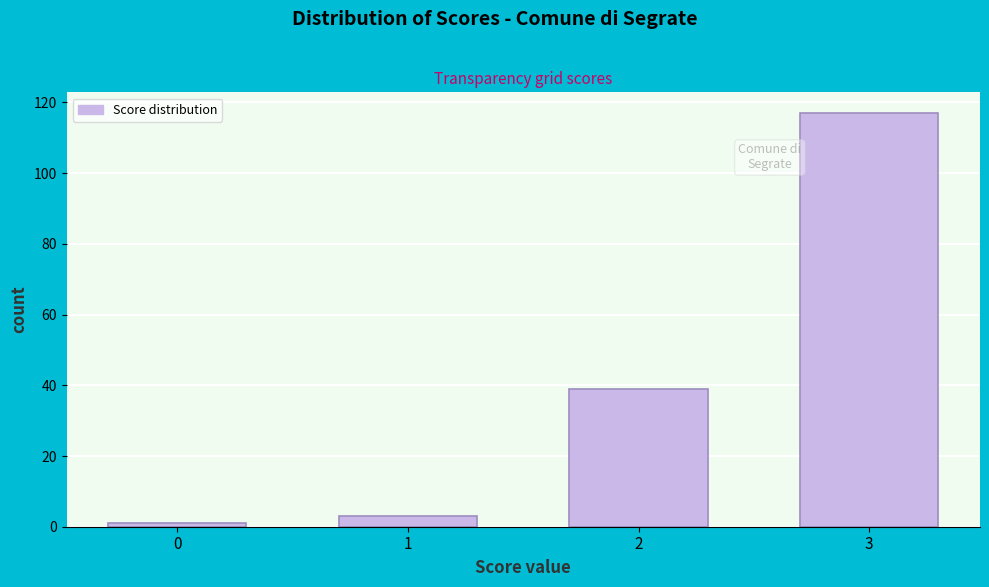

Reading left to right, transcribe all the data shown in this chart.

1	3	39	117